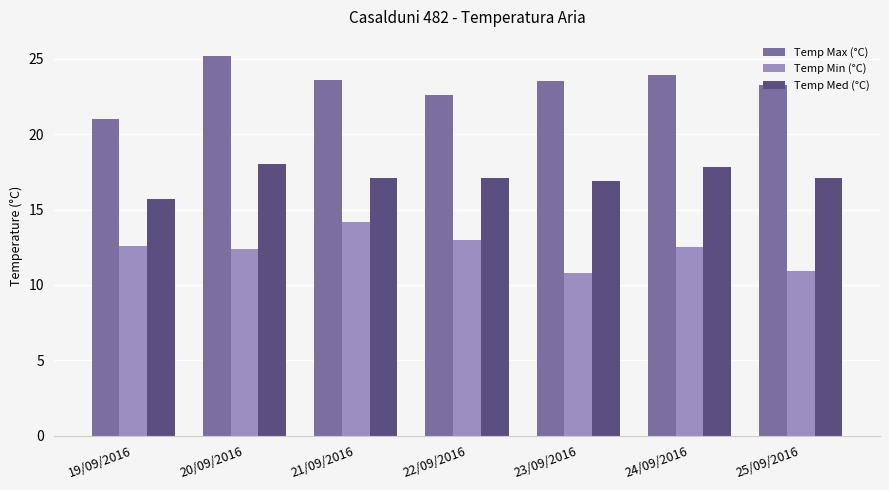

Which category has the highest value in the Temp Max (°C) series?

20/09/2016